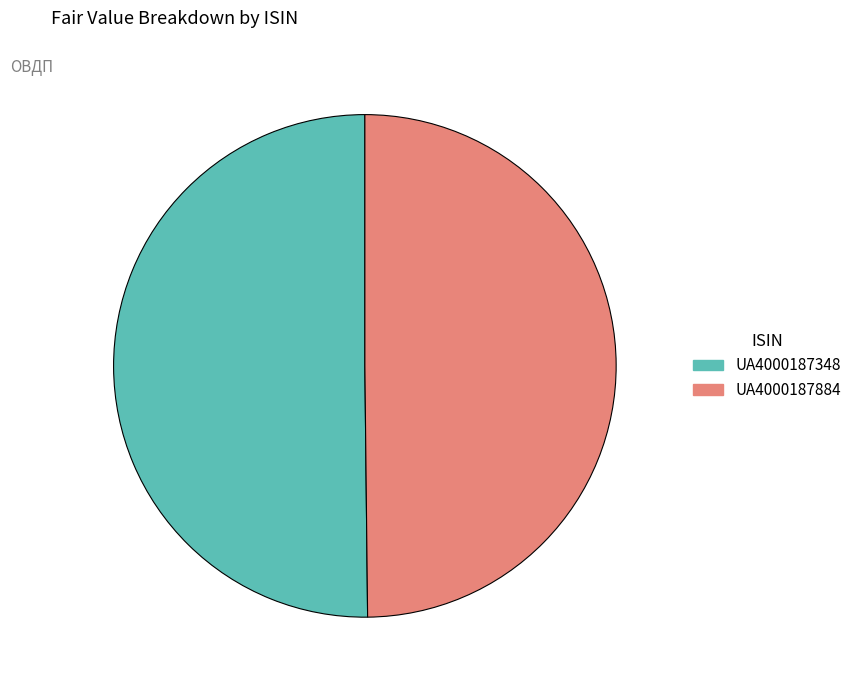

Count the number of slices in the pie.

2